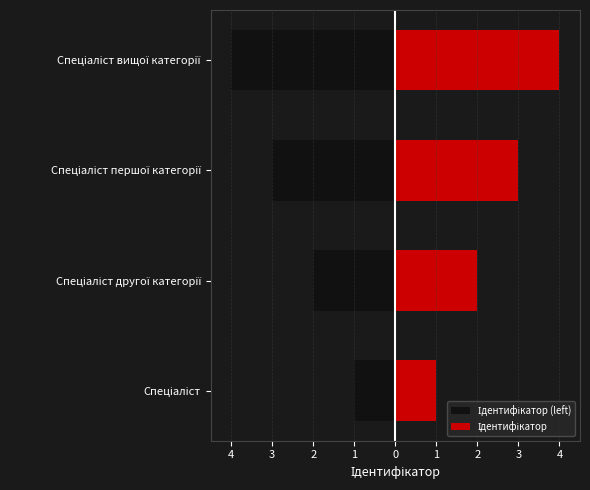

What is the greatest value displayed?

4